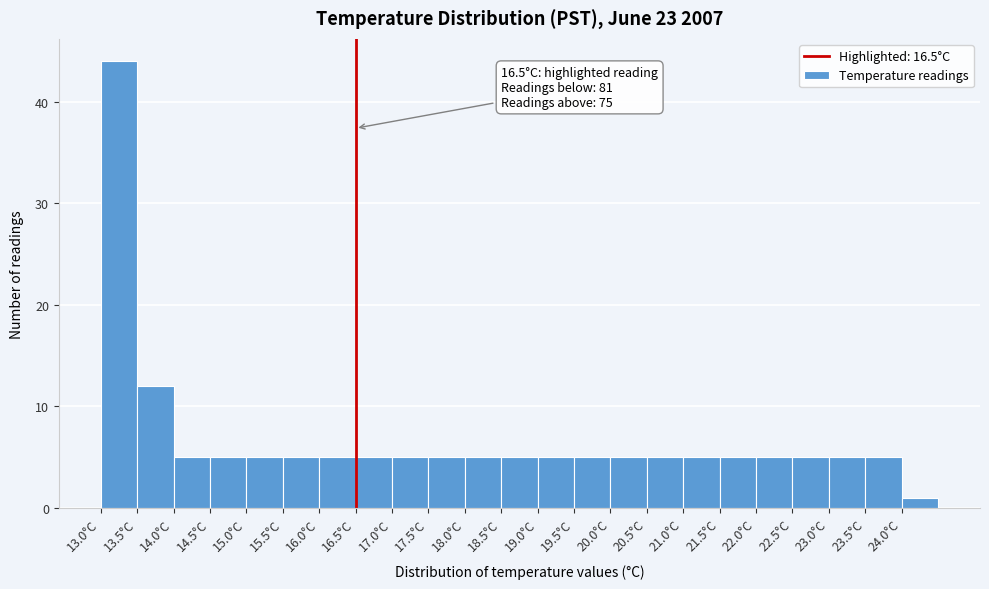

Which range on the x-axis has the tallest bar?

13.0 to 13.5